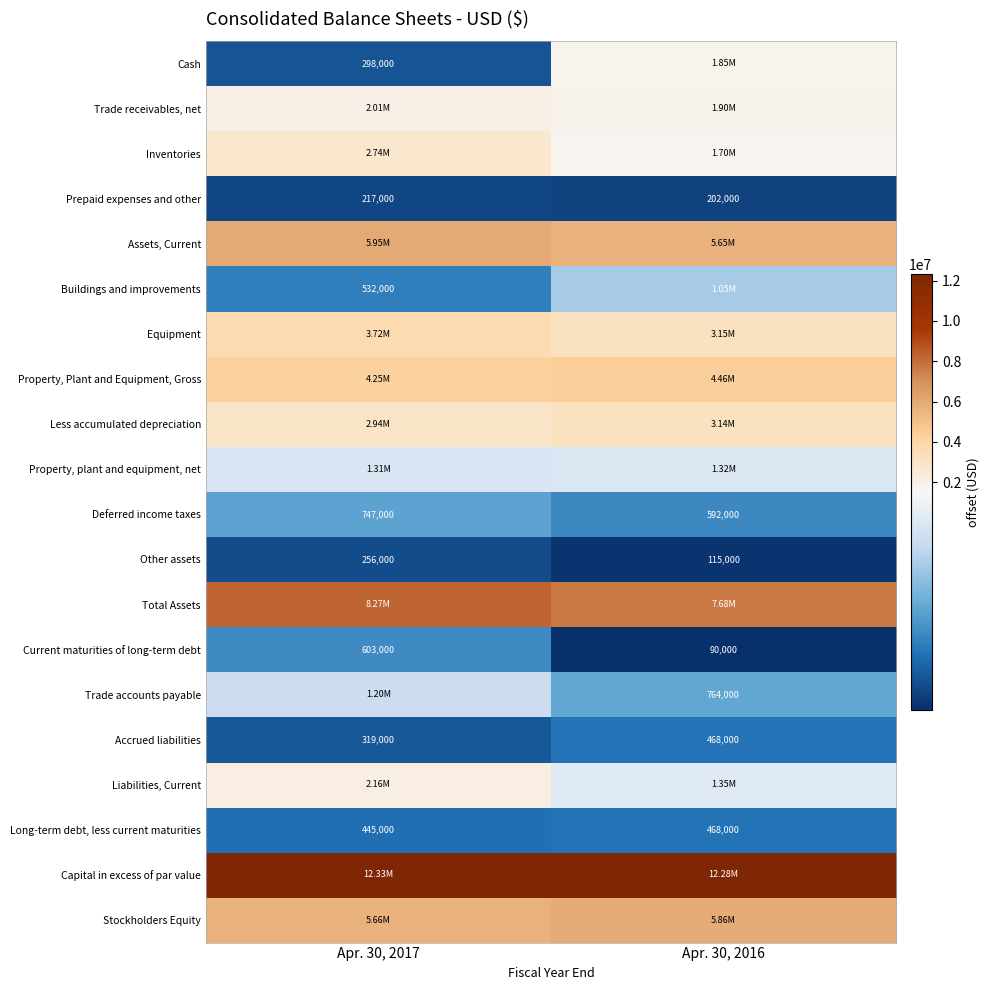

Is the value of Other assets at Apr. 30, 2016 greater than the value of Buildings and improvements at Apr. 30, 2017?

No